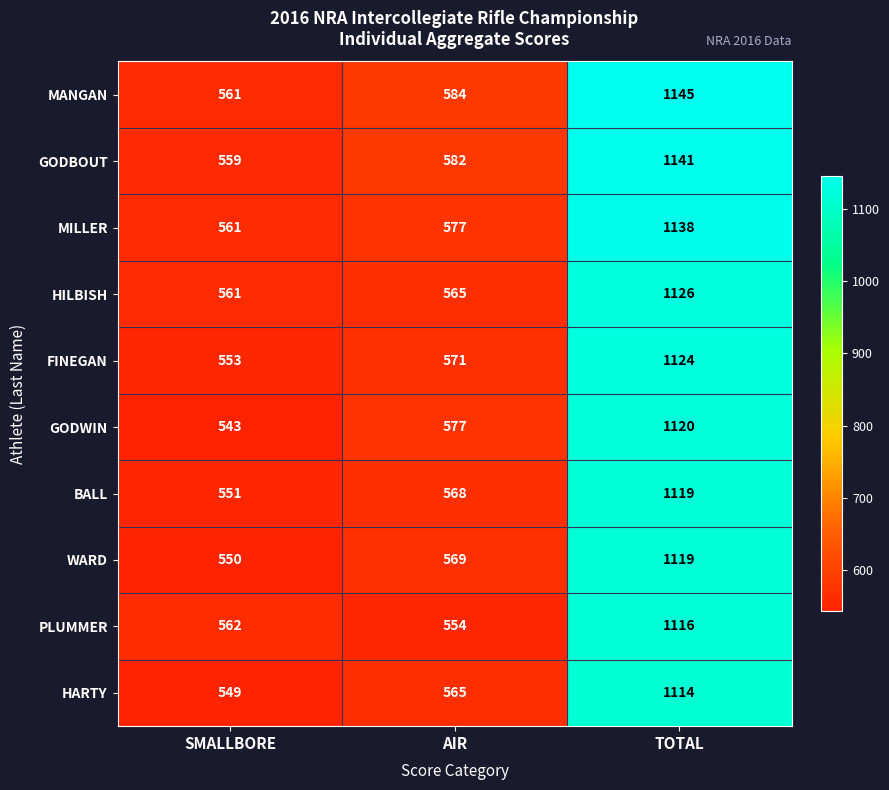

How many data points does each series have?

3